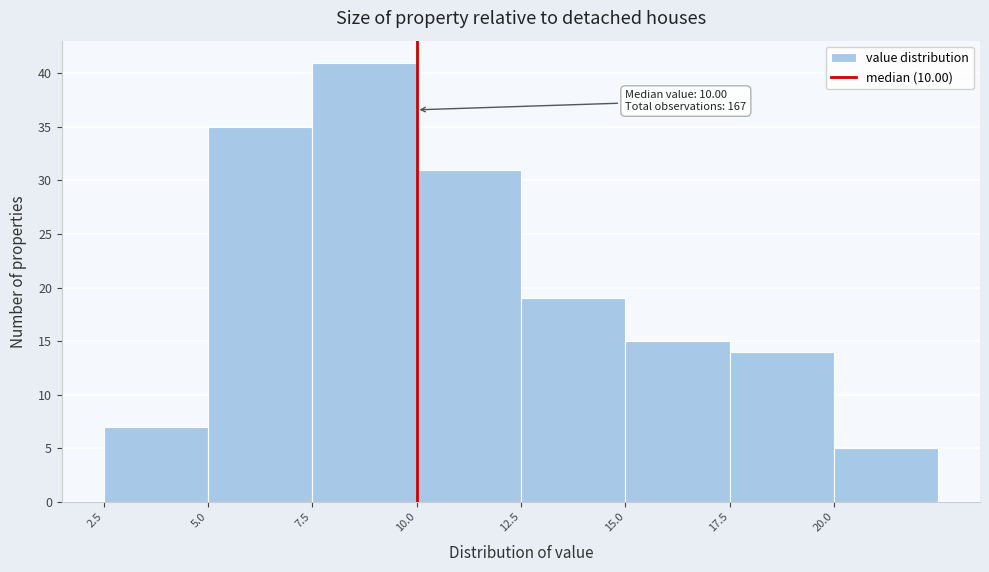

Over which range of the x-axis is the bar tallest?

7.5 to 10.0